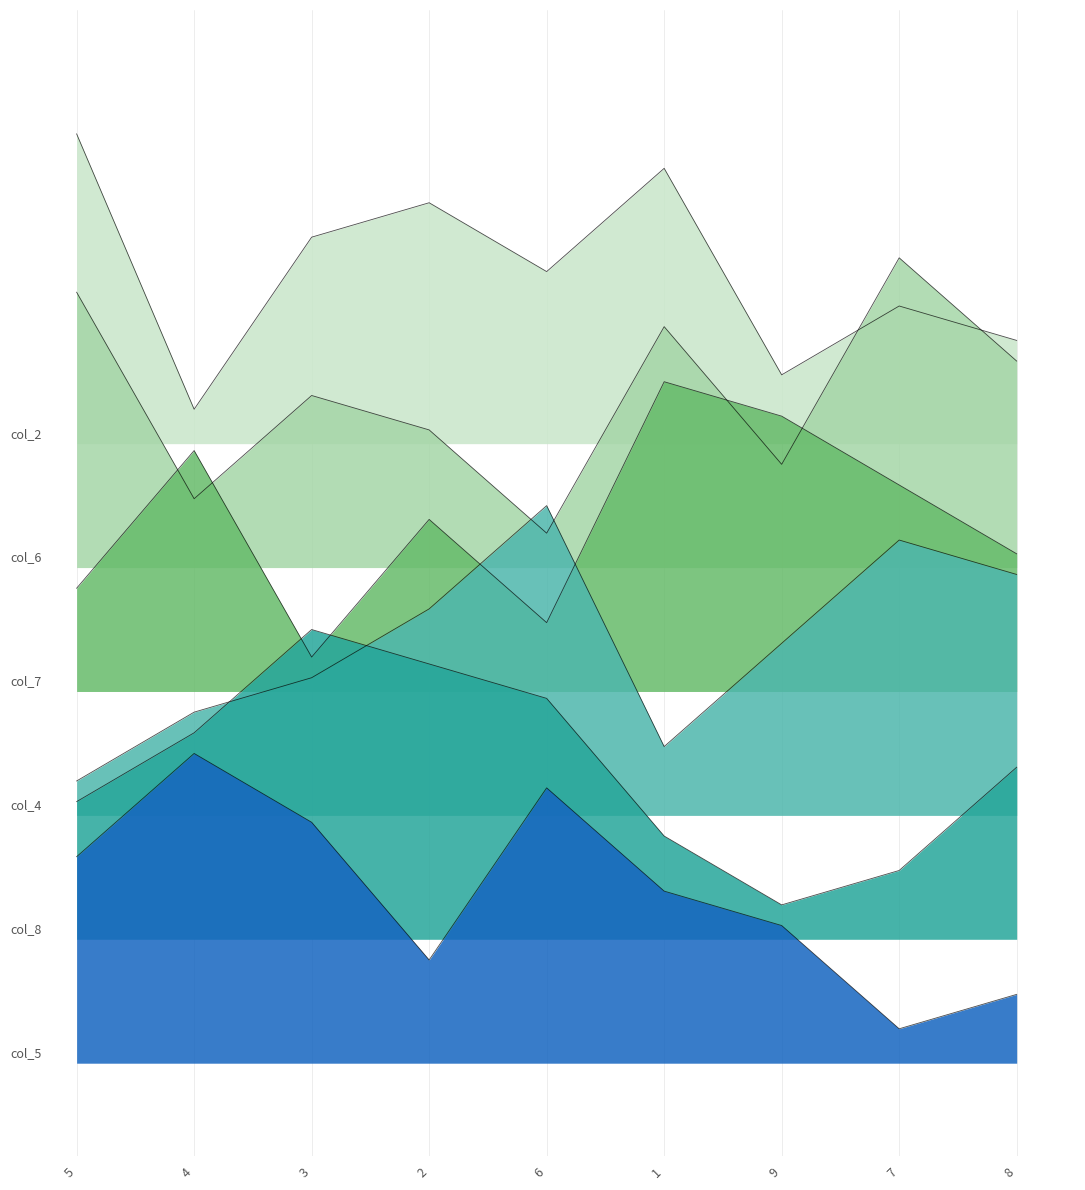

What is the total value across all series at 9?

39.8